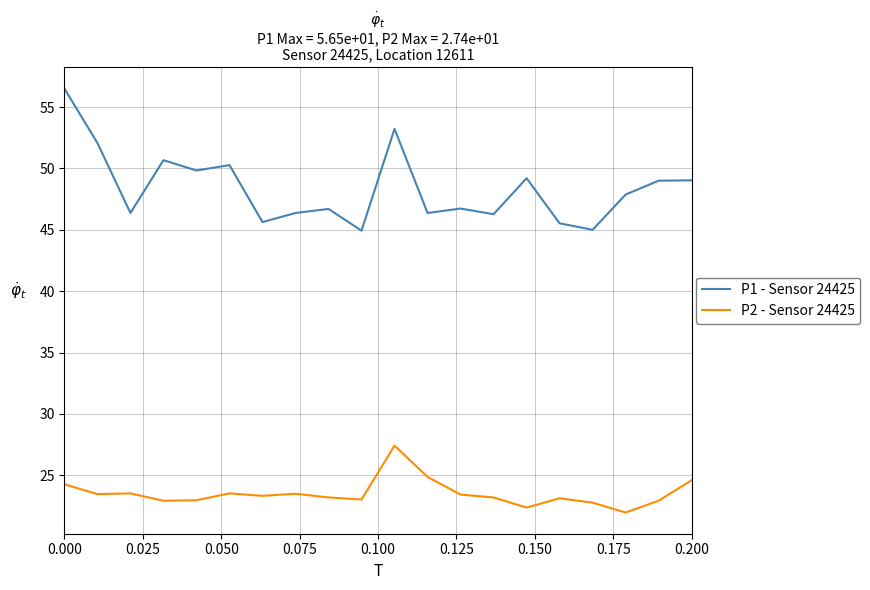

Which series has the largest range (max minus min)?

P1 - Sensor 24425